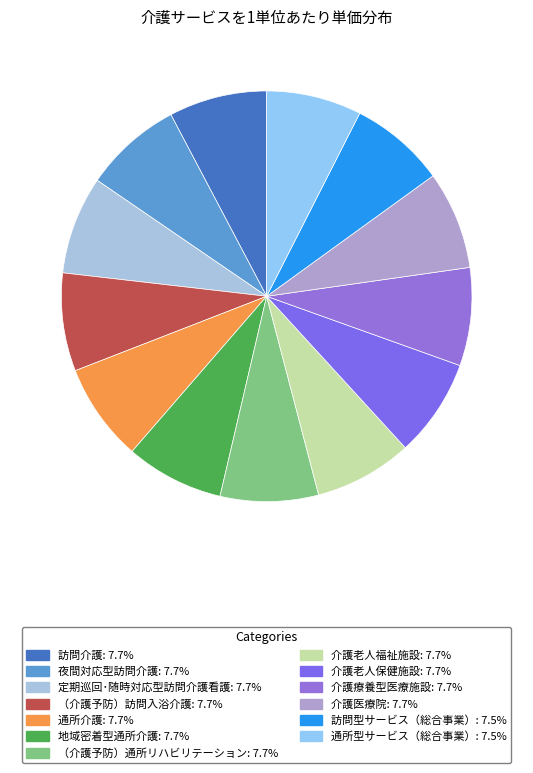

What percentage is the （介護予防）訪問入浴介護 slice, to the nearest percent?

8%